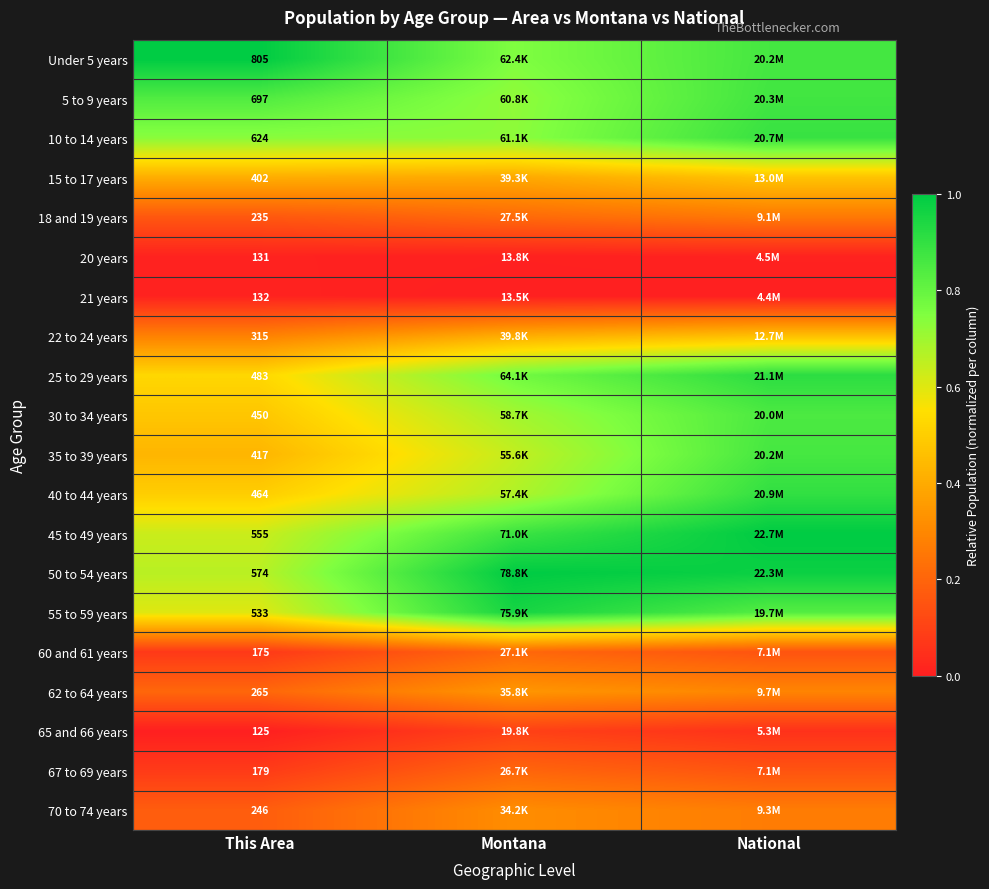

The value of 65 and 66 years at National is 0.1. True or false?

True